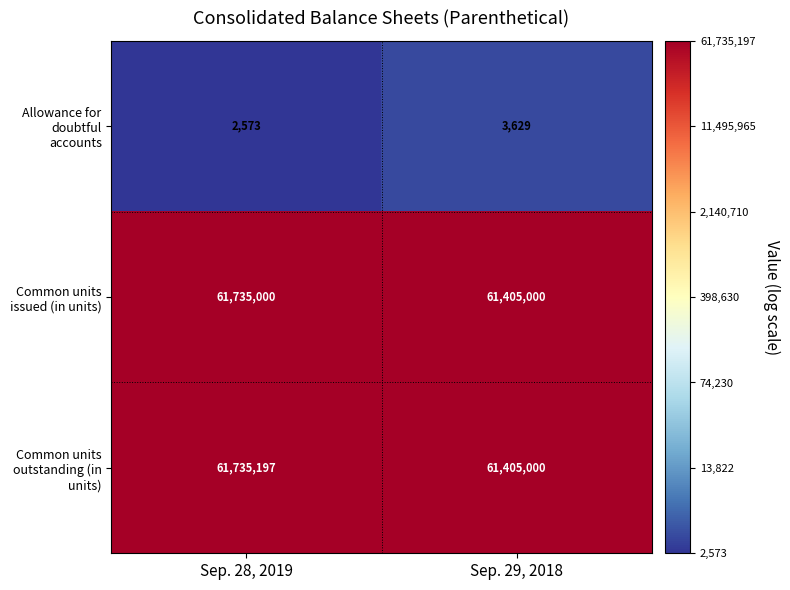

What is the sum of the Common units issued (in units) values at Sep. 29, 2018 and Sep. 28, 2019?

123140000